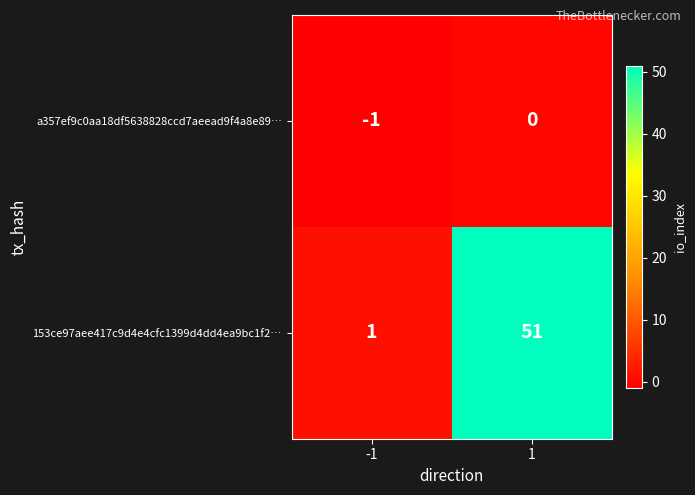

List the series in order of their peak value, lowest first.

a357ef9c0aa18df5638828ccd7aeead9f4a8e89…, 153ce97aee417c9d4e4cfc1399d4dd4ea9bc1f2…